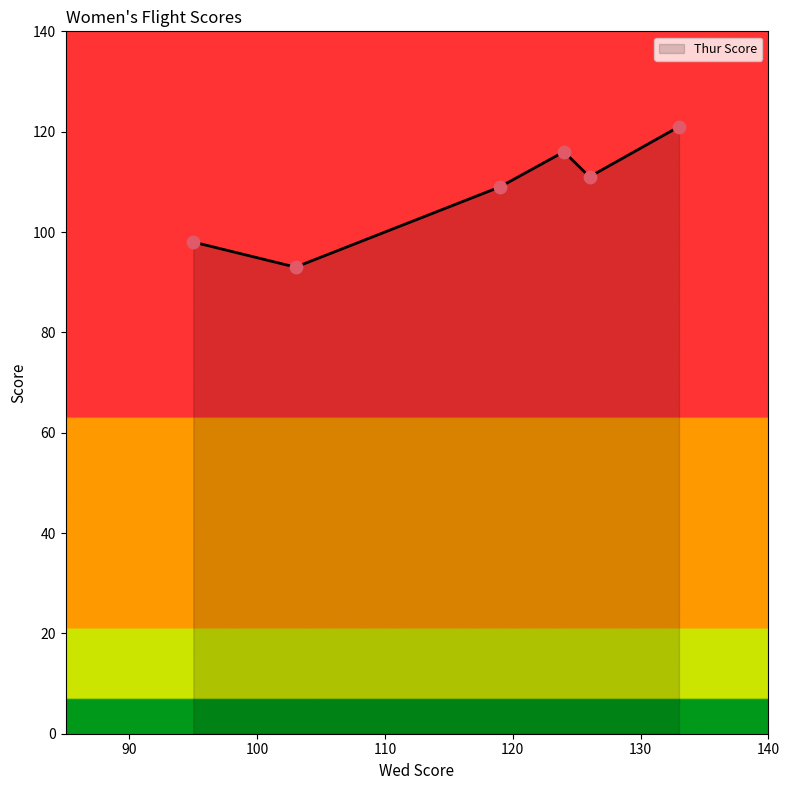

What is the average value?

108